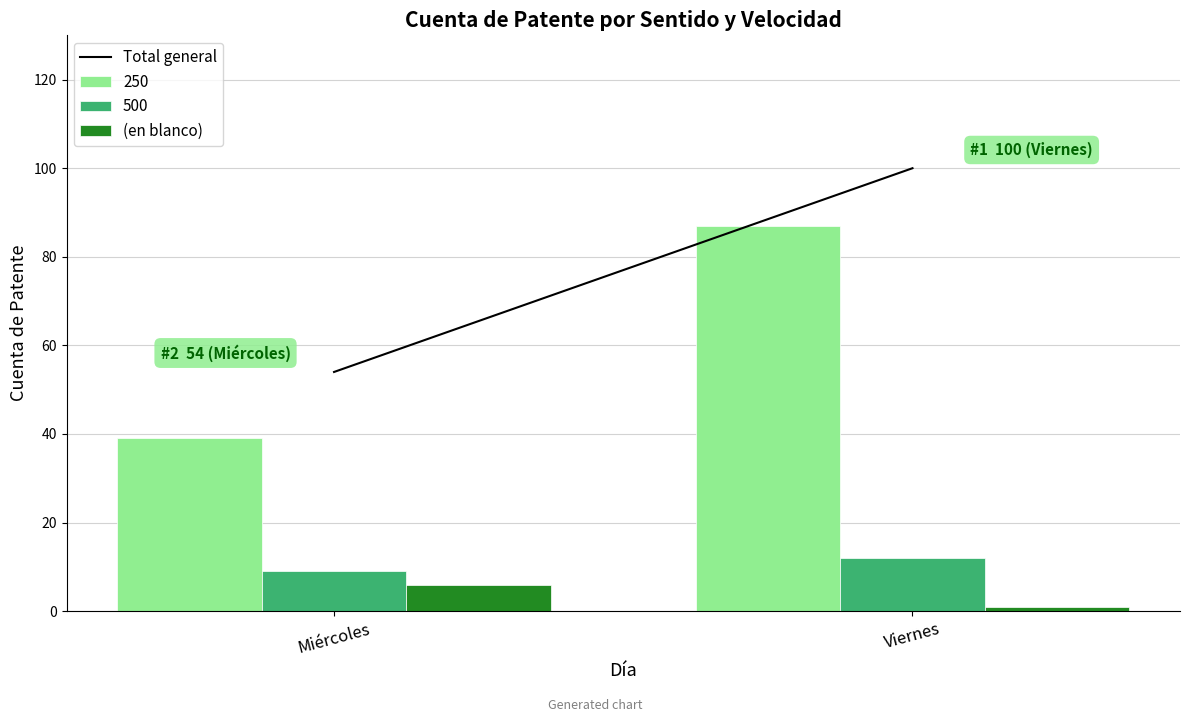

Is it true that 500 equals 3 at Viernes?

False